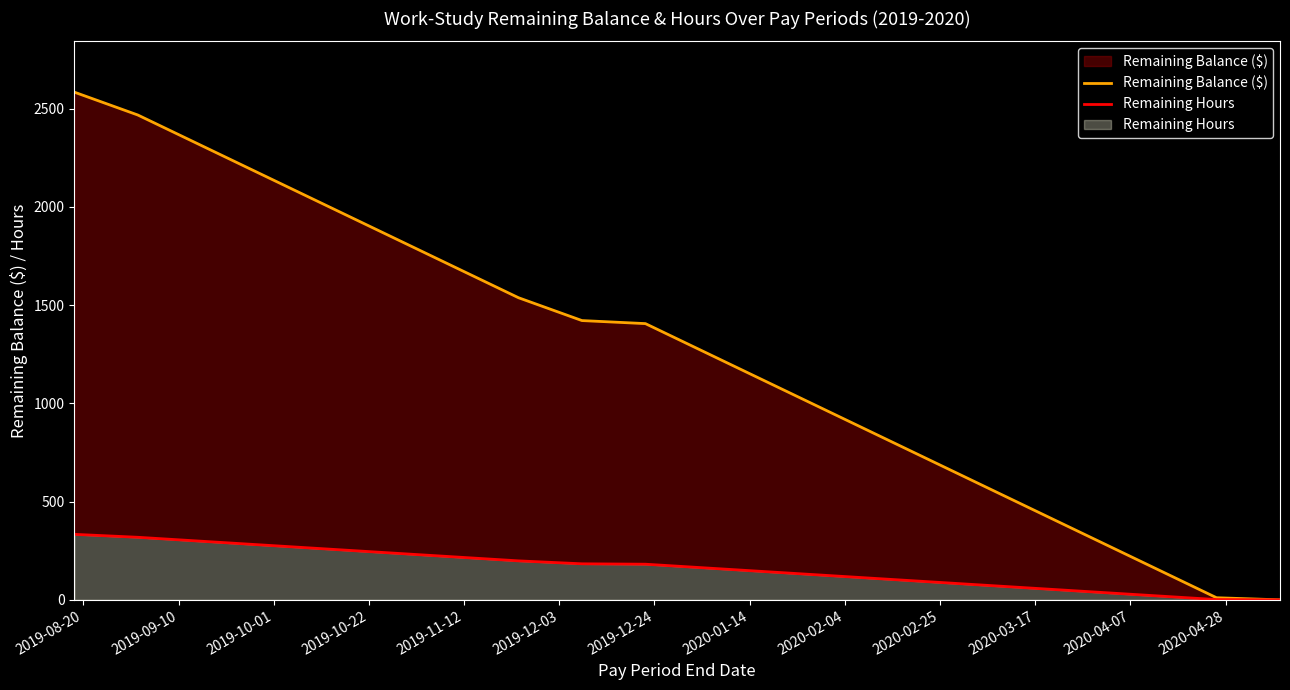

What is the highest value of the Remaining Hours series?

333.4